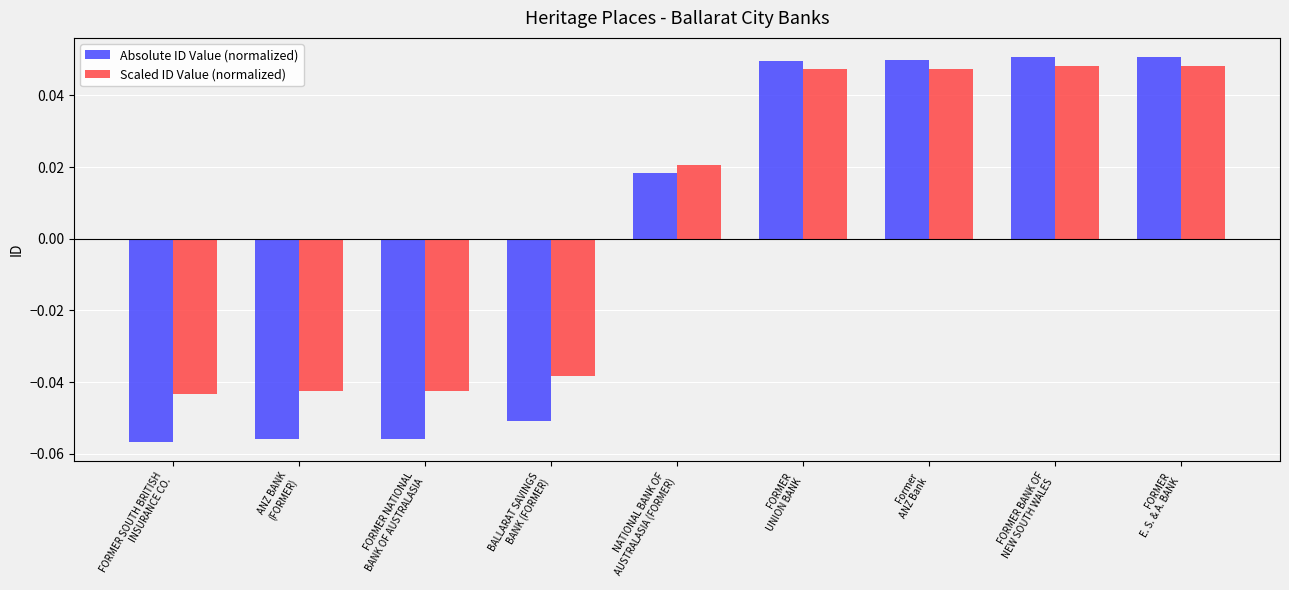

How many groups of bars are there?

9